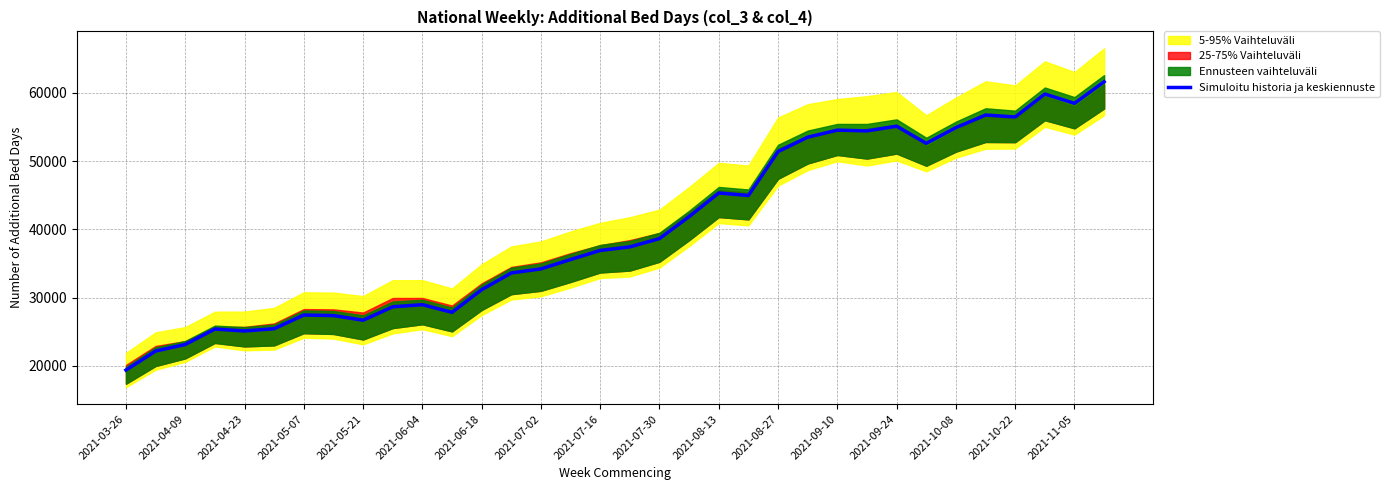

The chart shows a value of 52612.0 at 27. True or false?

True